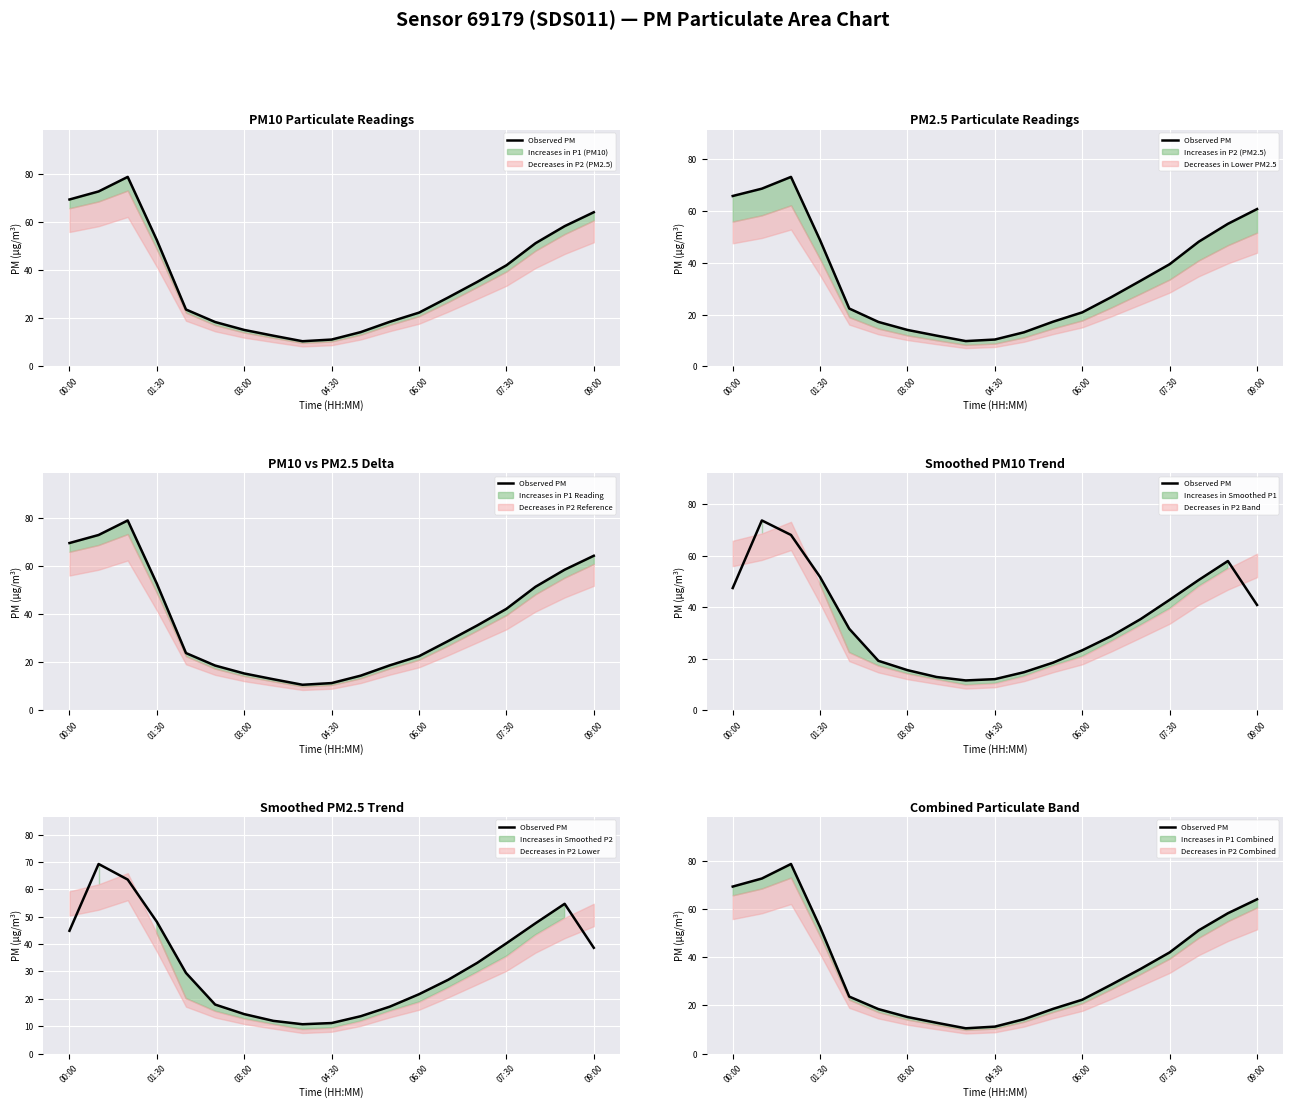

True or false: the data shows 15.6 at 07:30.

False